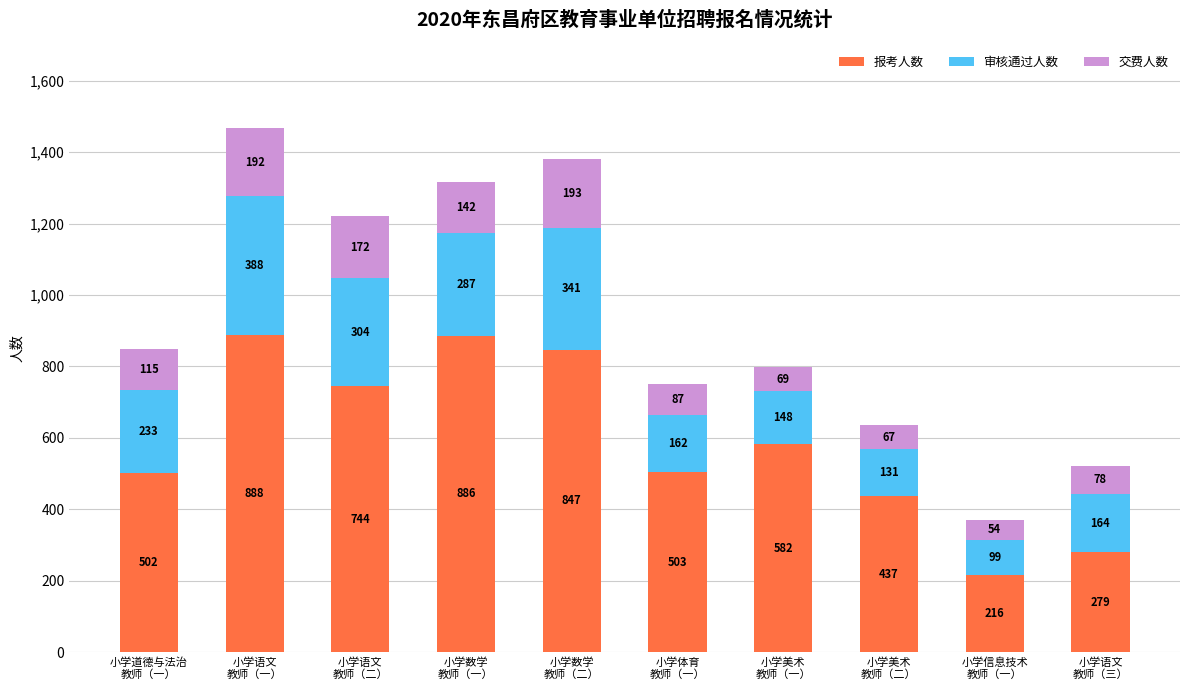

What is the maximum value for 报考人数?

888